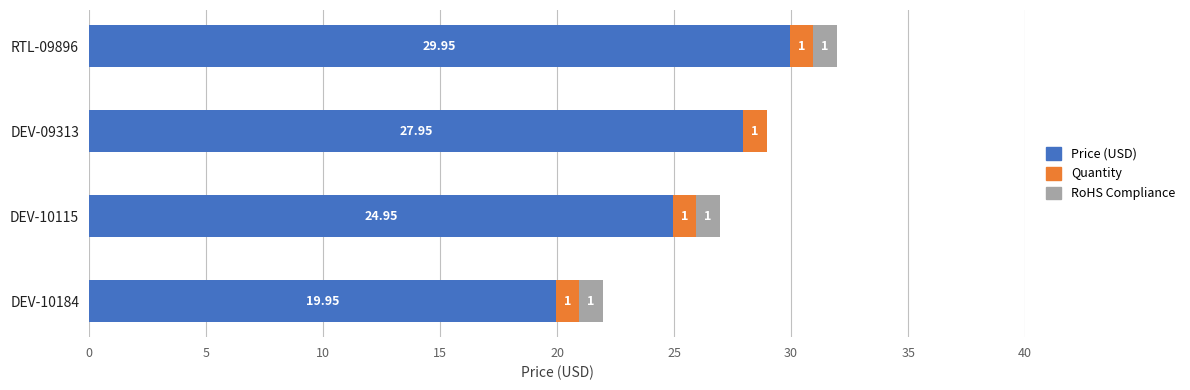

At which category is the sum across all series the highest?

RTL-09896